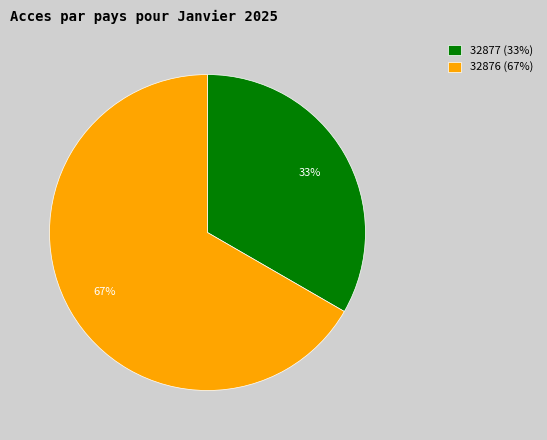

Which slice is the smallest?

32877 (33%)